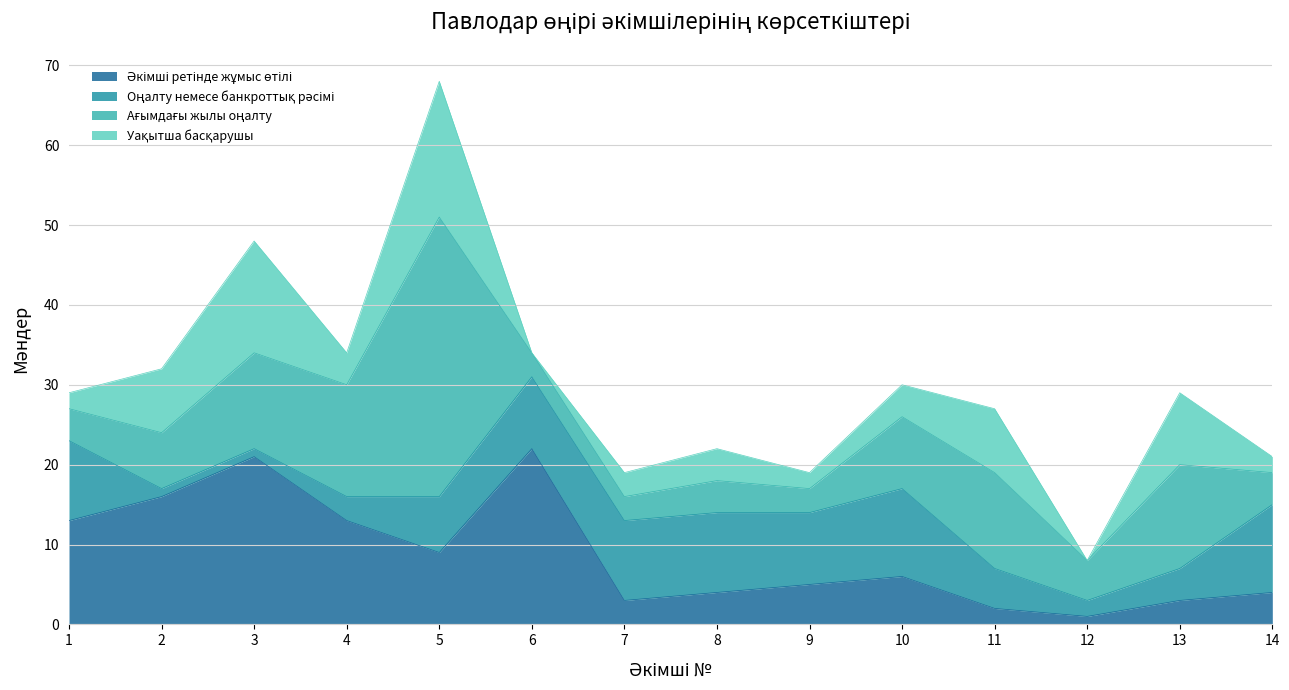

The value of Уақытша басқарушы at 11 is 8. True or false?

True